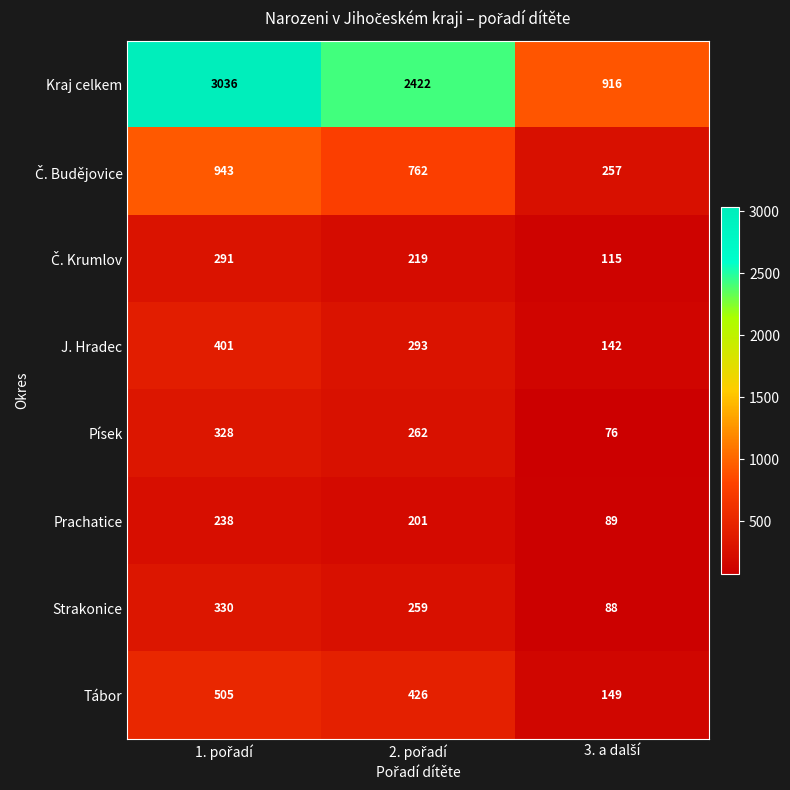

What is the maximum value for Tábor?

505